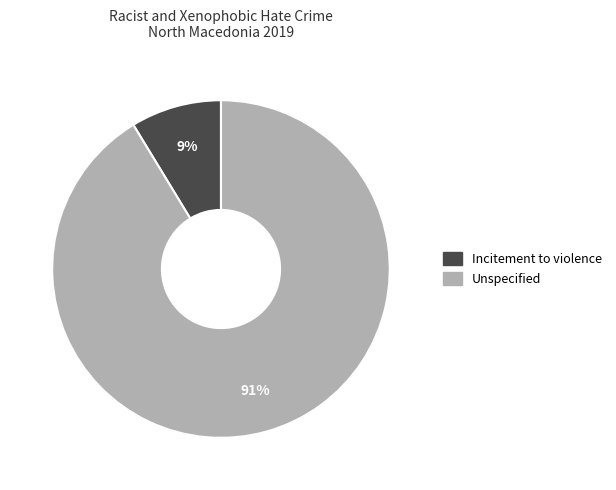

What is the largest slice in the pie chart?

Unspecified